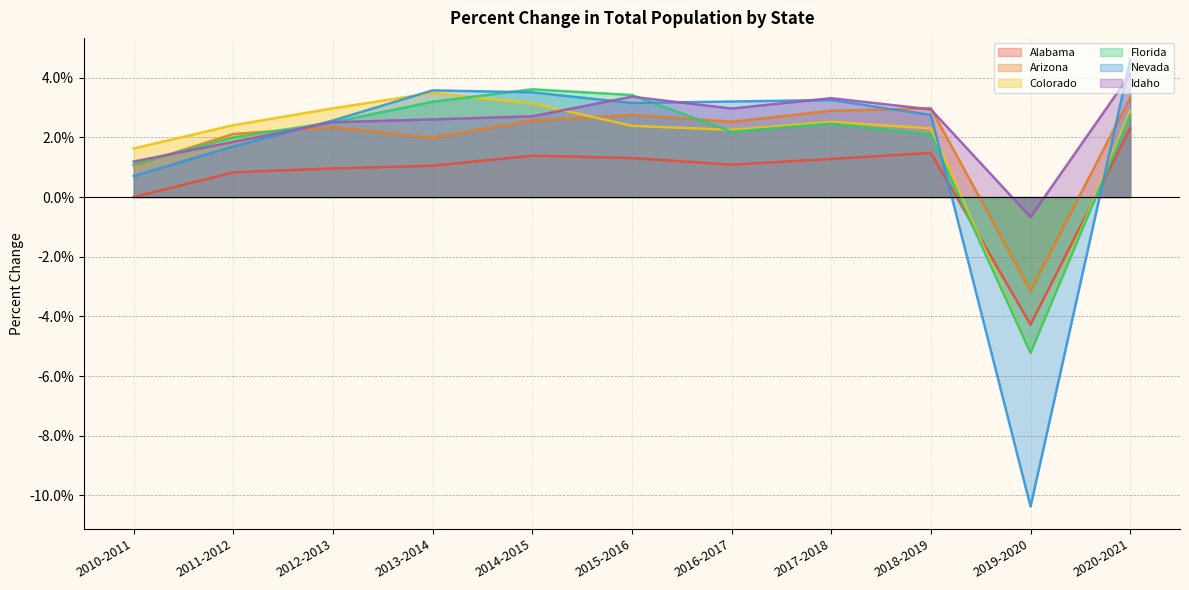

Read the Colorado value at 2013-2014.

3.5